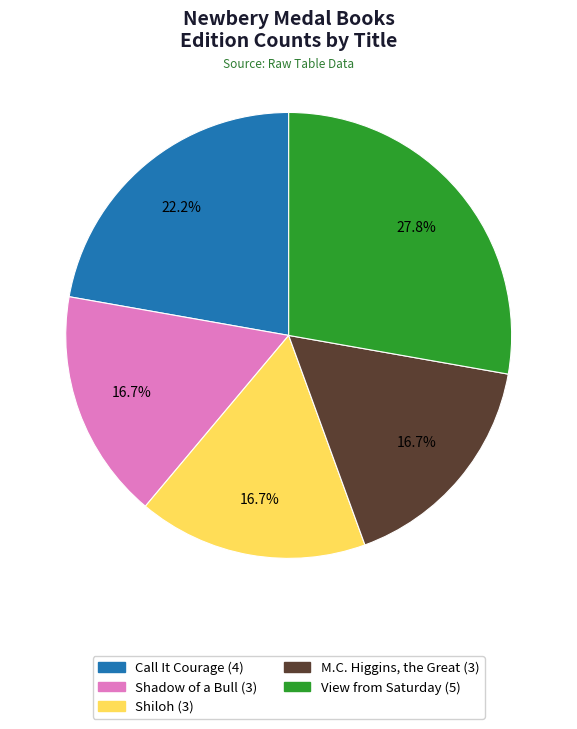

Which category has the biggest portion of the pie?

View from Saturday